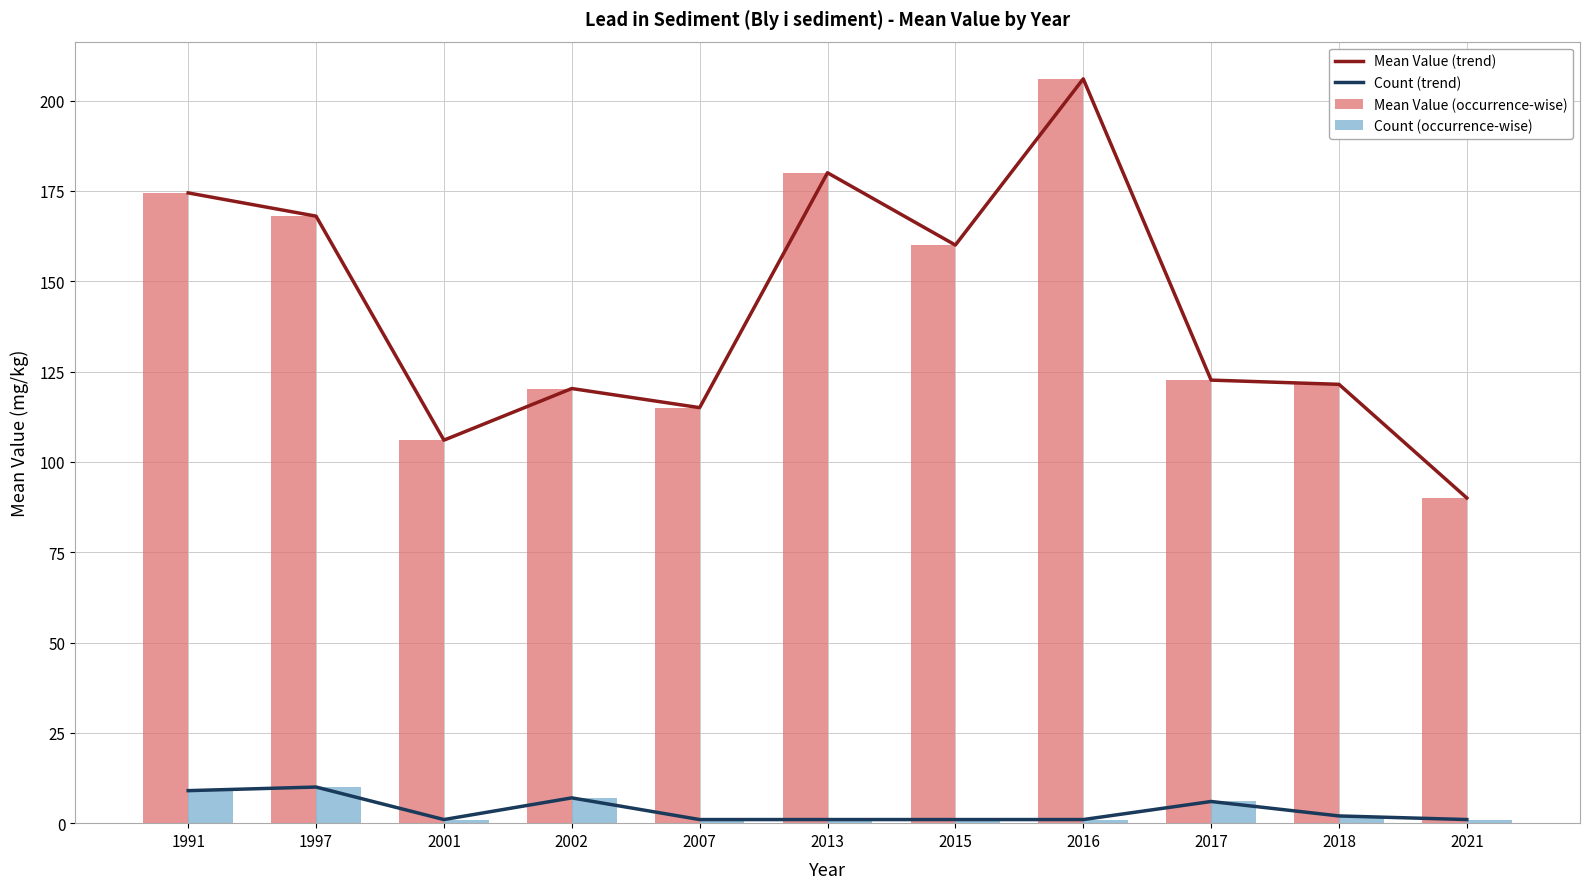

The value of Count (trend) at 2002 is 7.0. True or false?

True